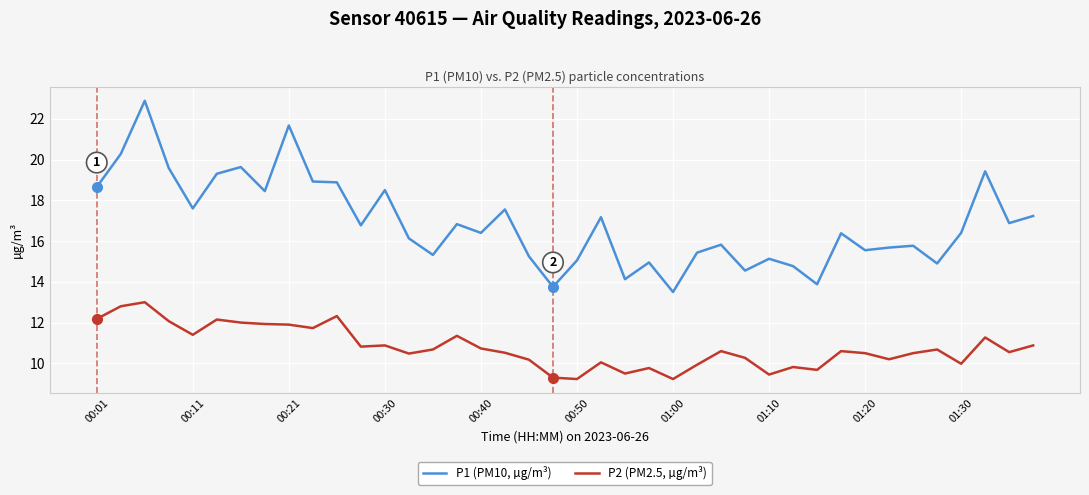

What is the sum of all P2 (PM2.5, µg/m³) values?

431.1